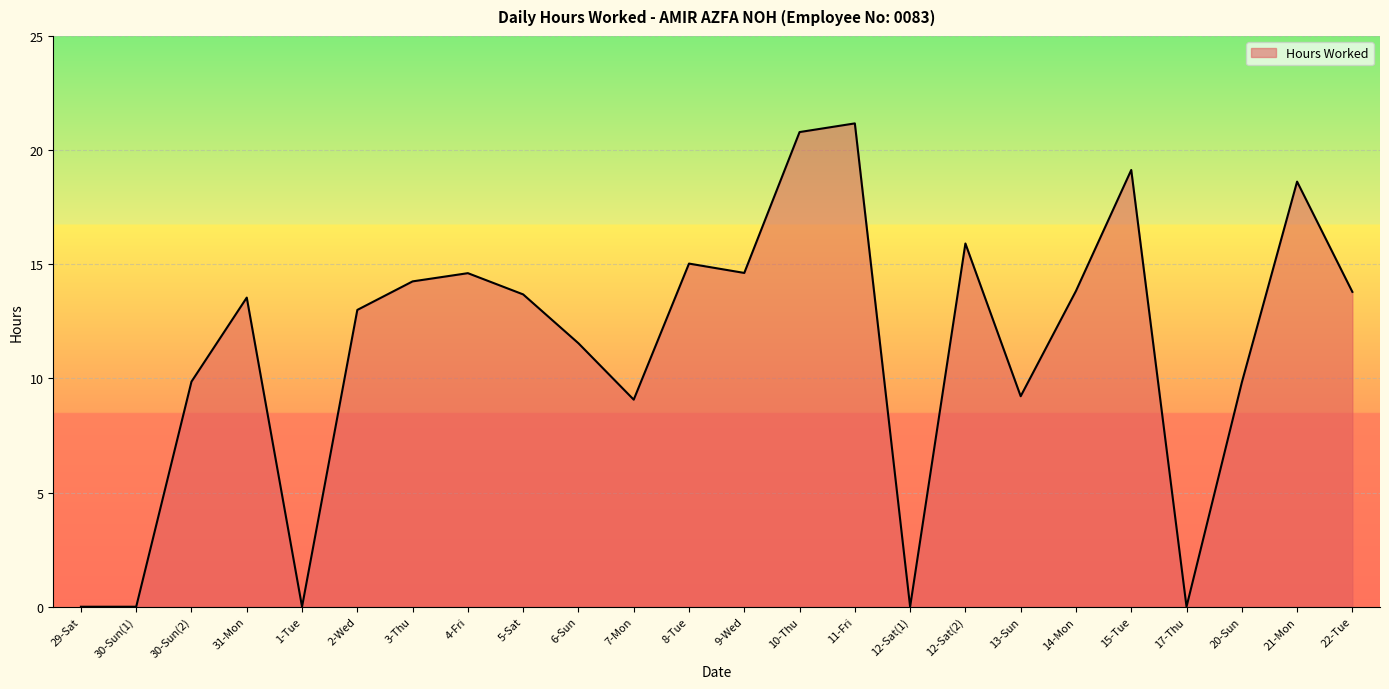

True or false: there are more than 1 points higher than both neighbors.

True